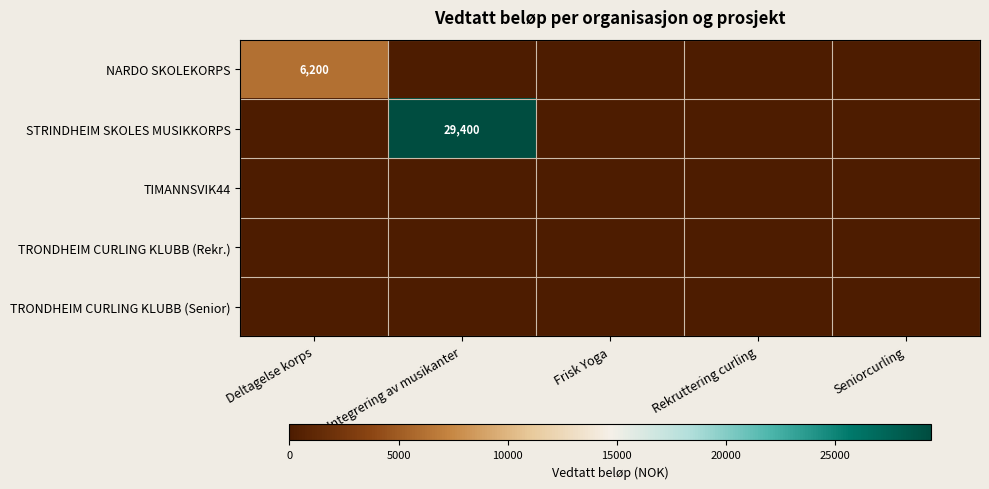

True or false: TRONDHEIM CURLING KLUBB (Rekr.) has a value of 0 at Deltagelse korps.

True